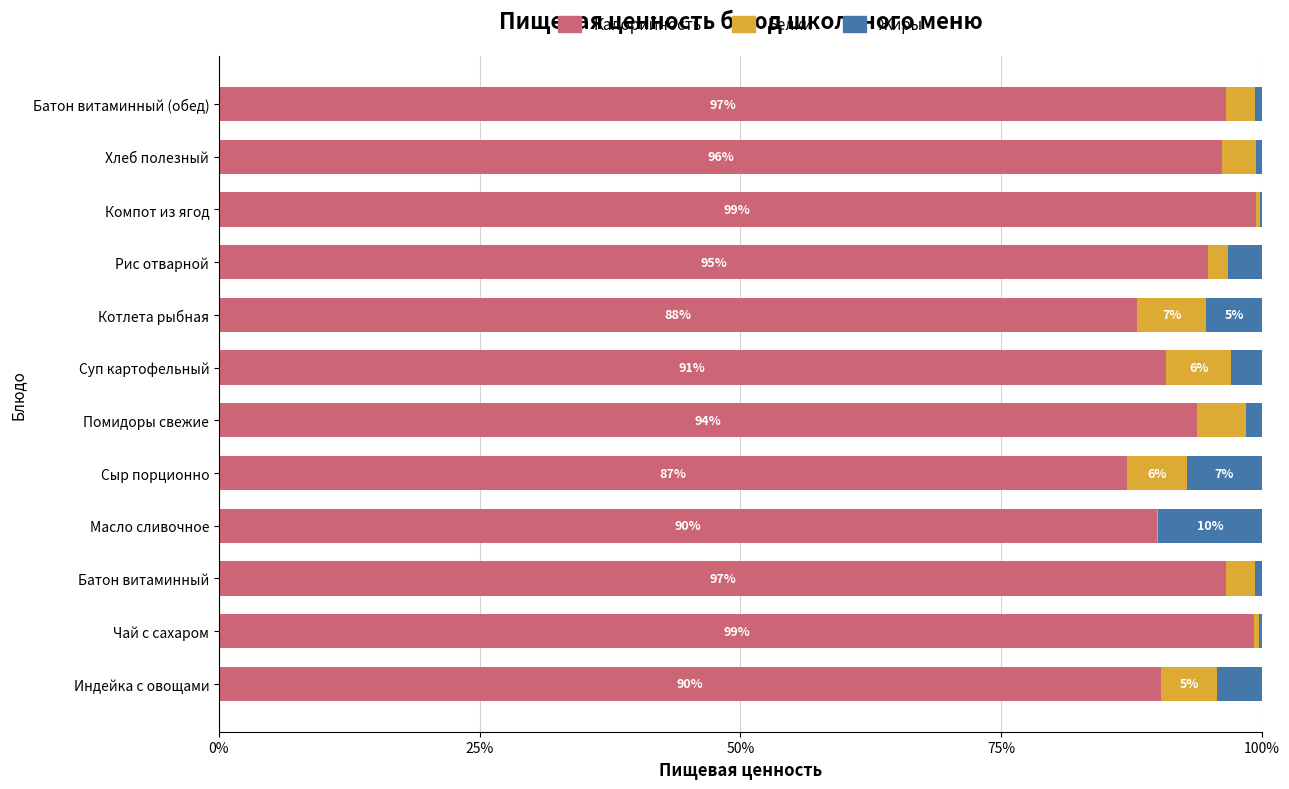

Is it true that Калорийность equals 169.4 at Компот из ягод?

False